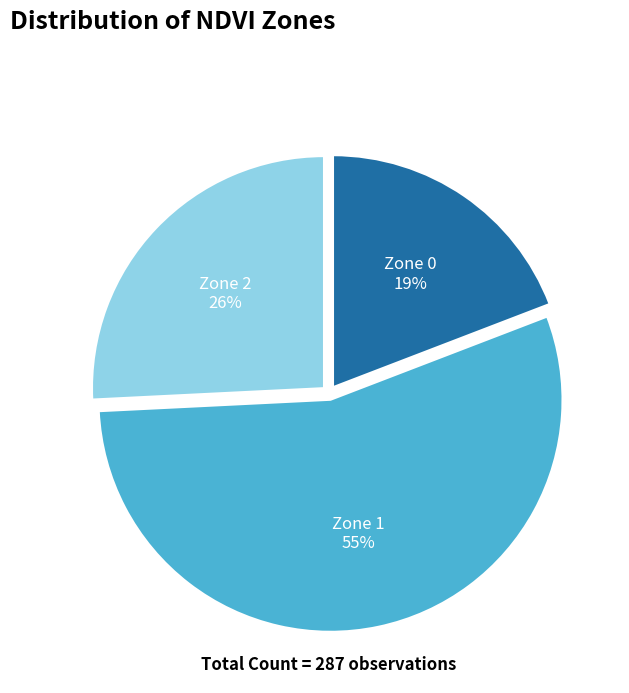

Is there any slice that represents more than half of the pie?

Yes